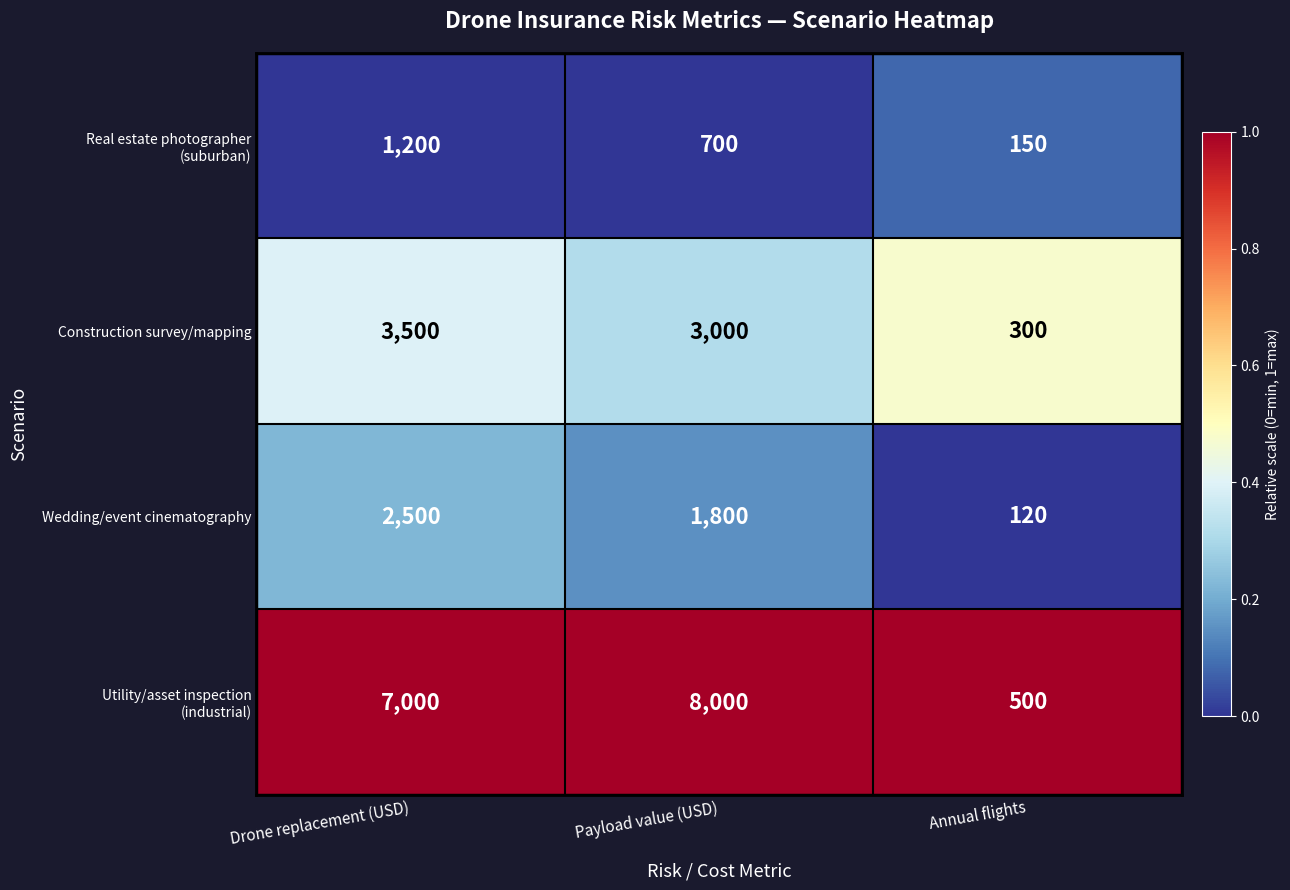

What is the average value of the Wedding/event cinematography series?

1473